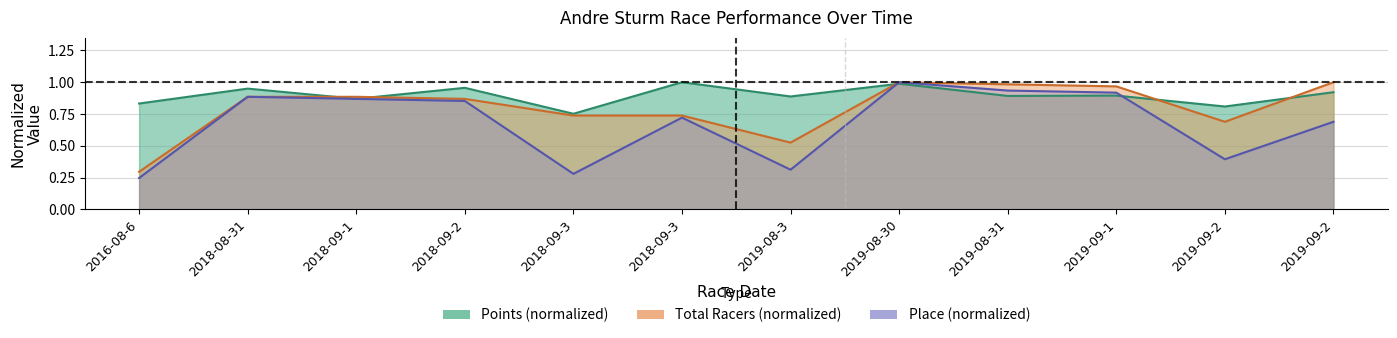

Which category has the highest value in the Place series?

2019-08-30